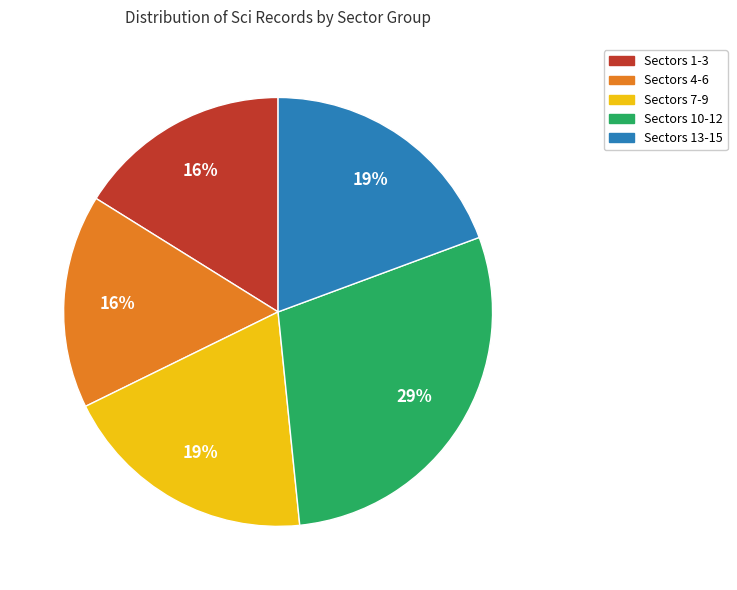

Count the number of slices in the pie.

5